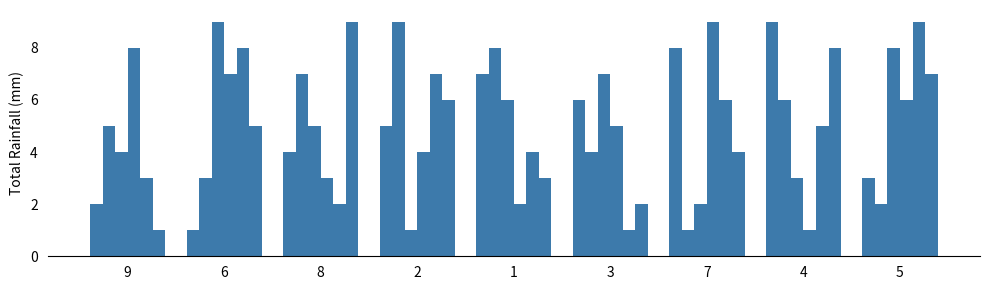

How many bars are there in total?

54